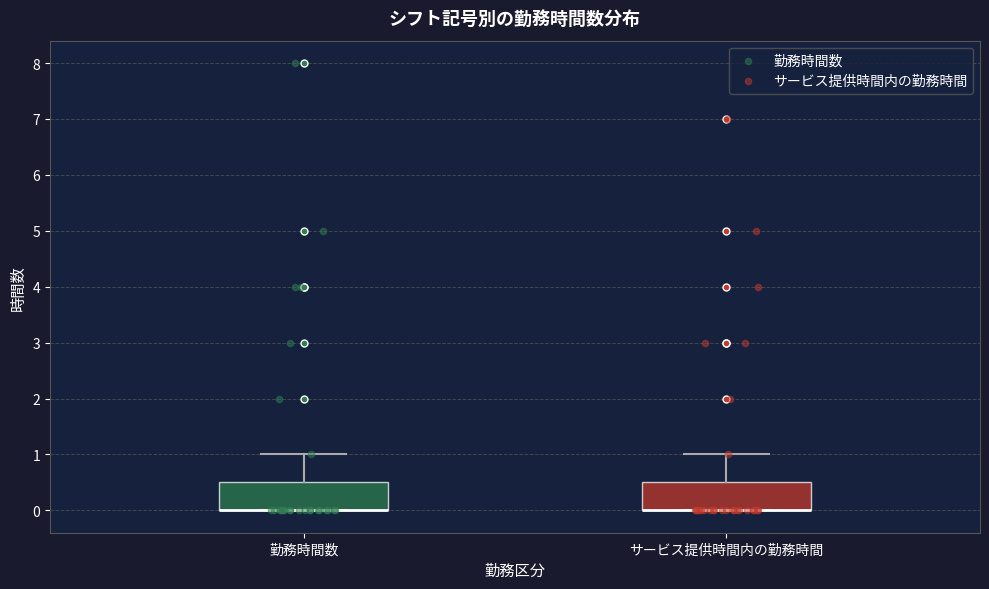

Where is the lower edge of the box for 勤務時間数 on the y-axis? The values are not printed on the chart, so give them approximately, as read against the axis.

0.0